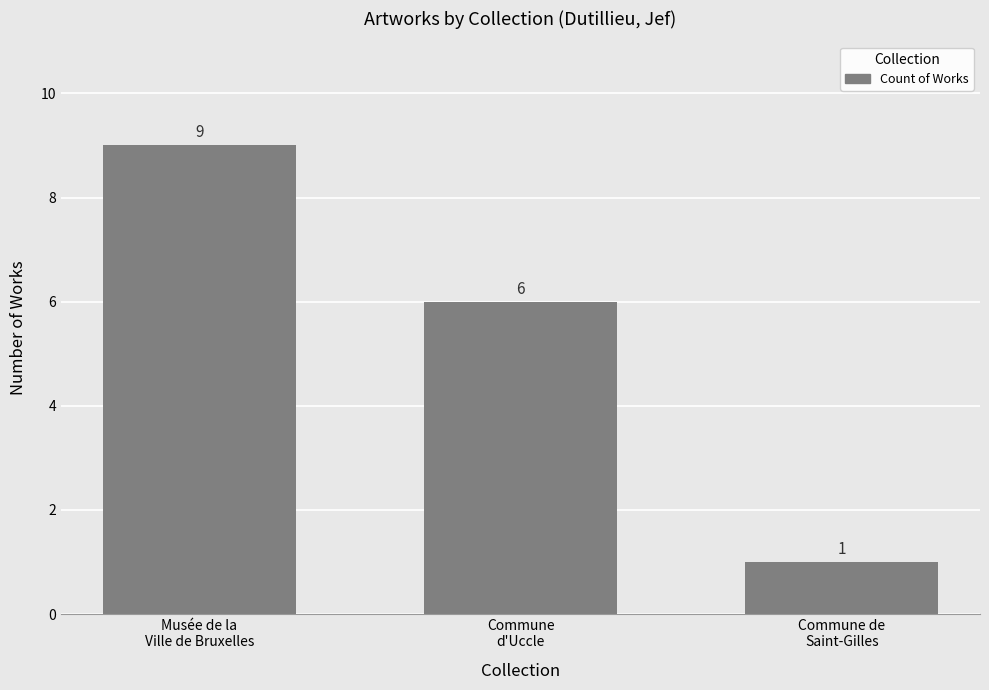

How many distinct data groups are displayed?

1